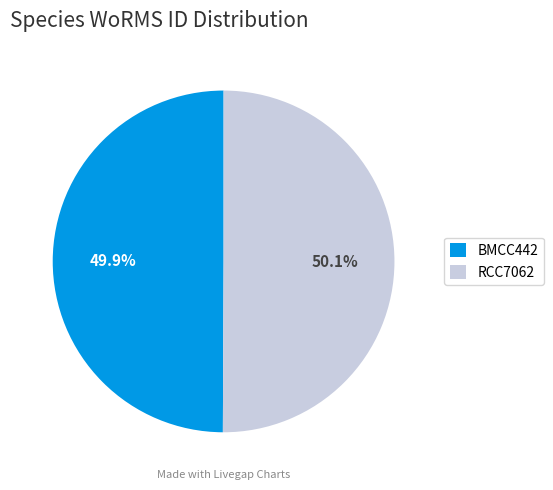

Does any single category account for the majority?

Yes